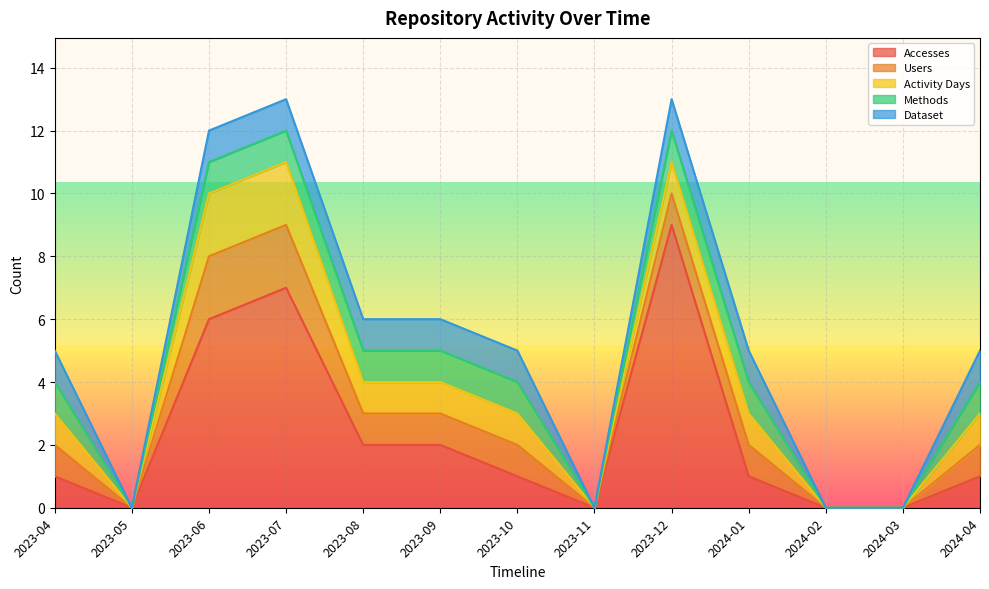

At how many categories does at least one series exceed 8?

1